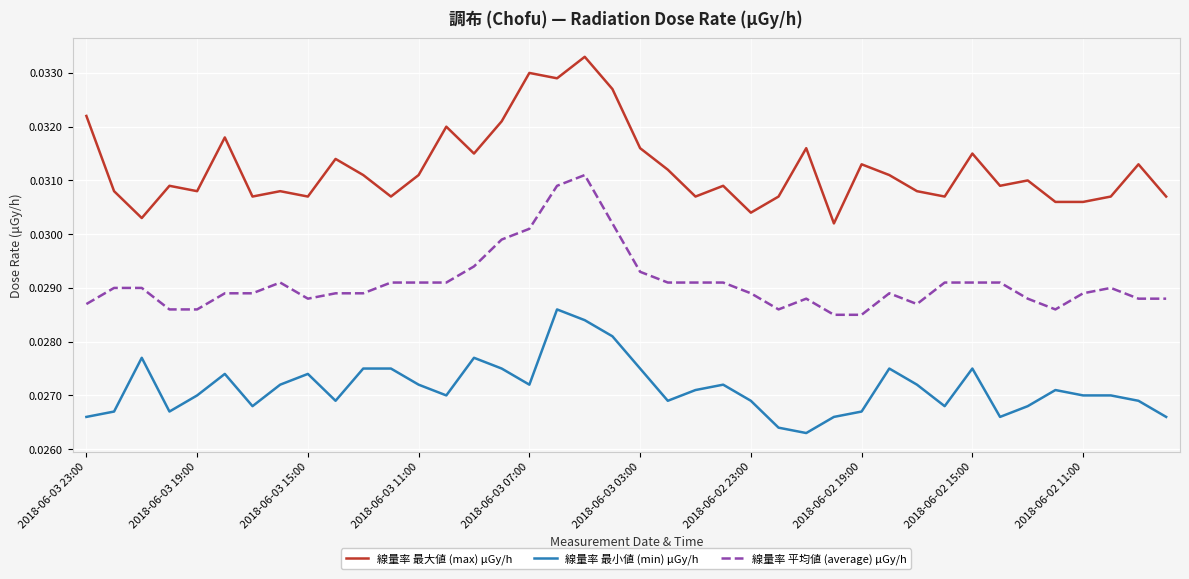

Which series has the widest spread of values?

線量率 最大値 (max) μGy/h